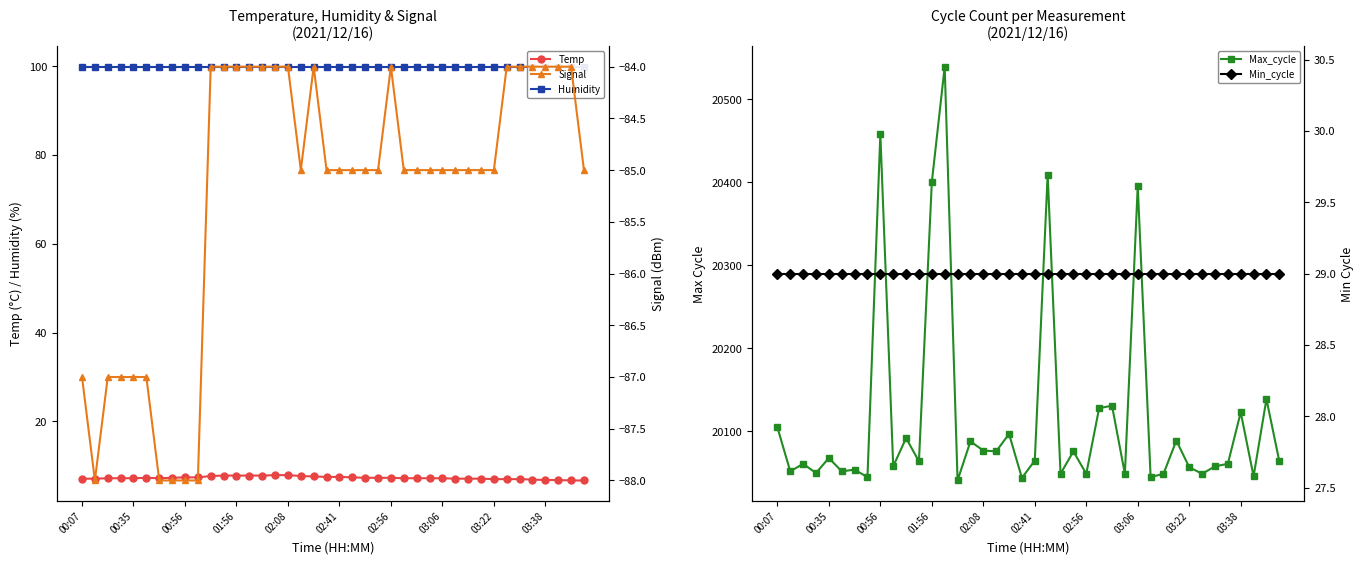

The value of Temp at 01:56 is 3.2. True or false?

False